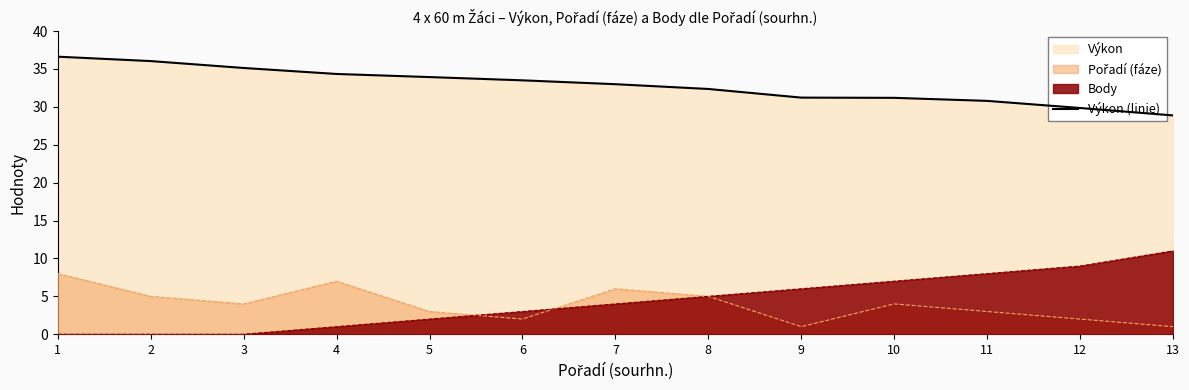

What is the difference between the second highest and second lowest values?

6.2